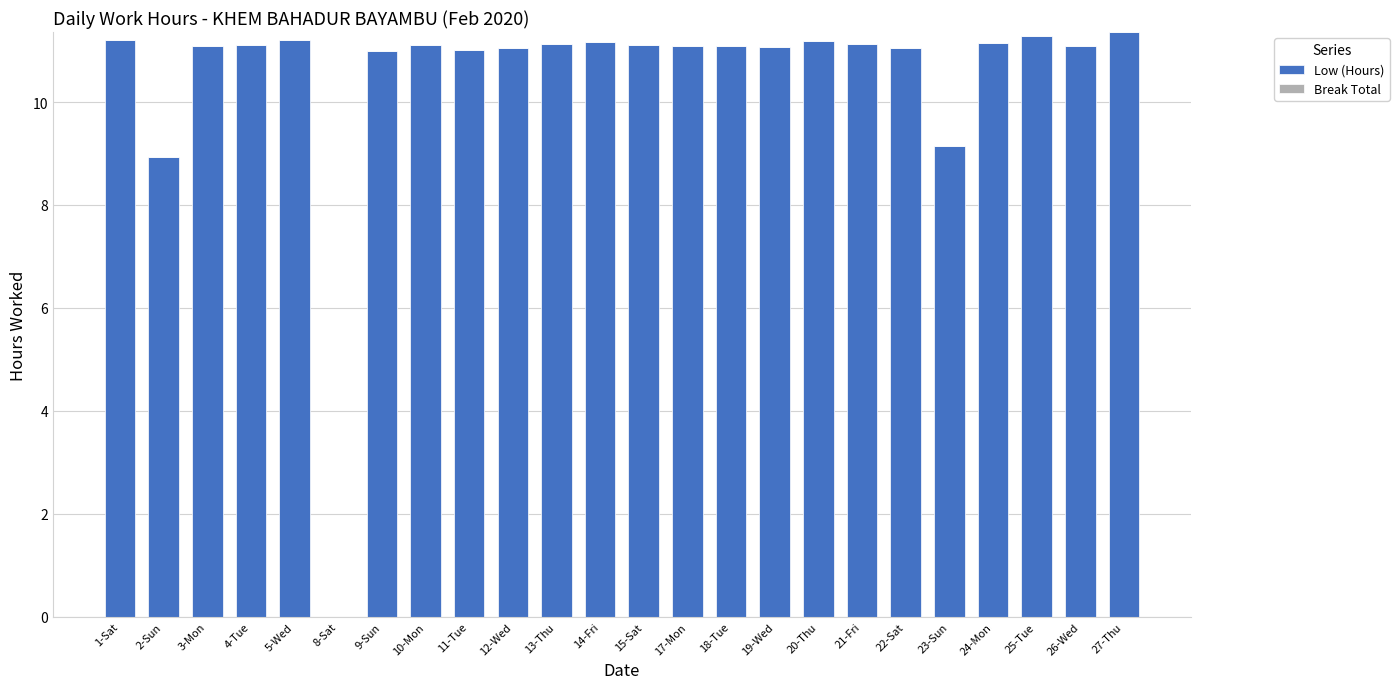

What is the change in value from 8-Sat to 18-Tue?

+11.1